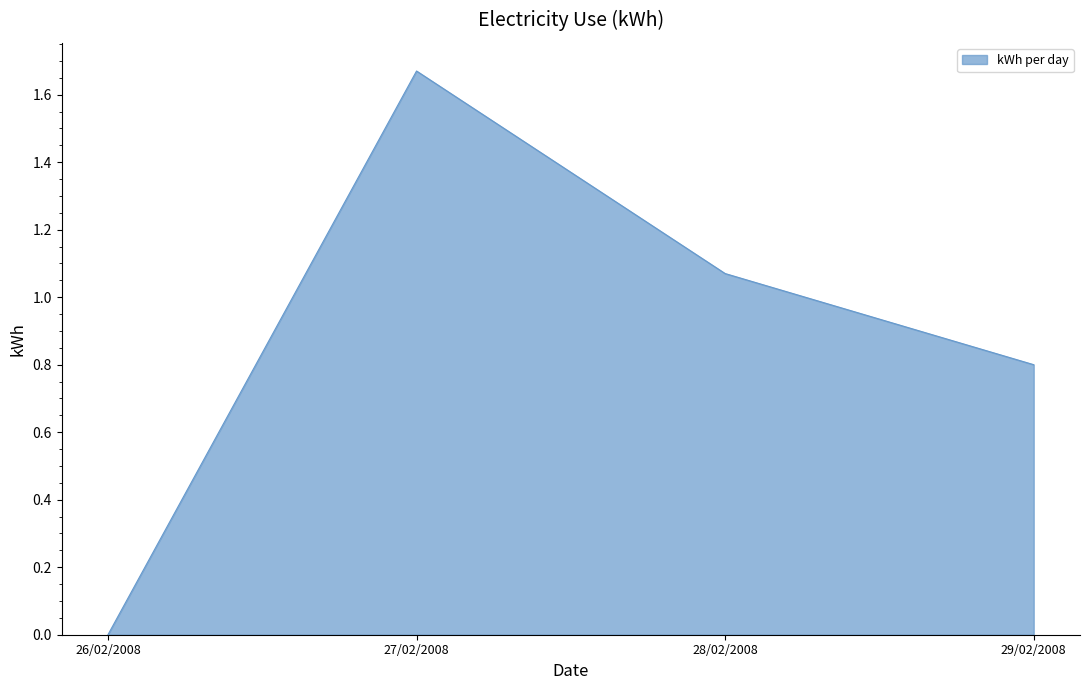

What is the sum of the values at 28/02/2008 and 27/02/2008?

2.7